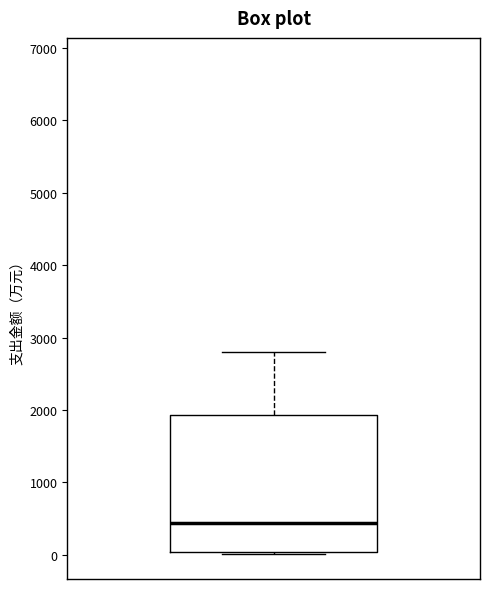

Where is the lower edge of the box on the y-axis? The values are not printed on the chart, so give them approximately, as read against the axis.

0